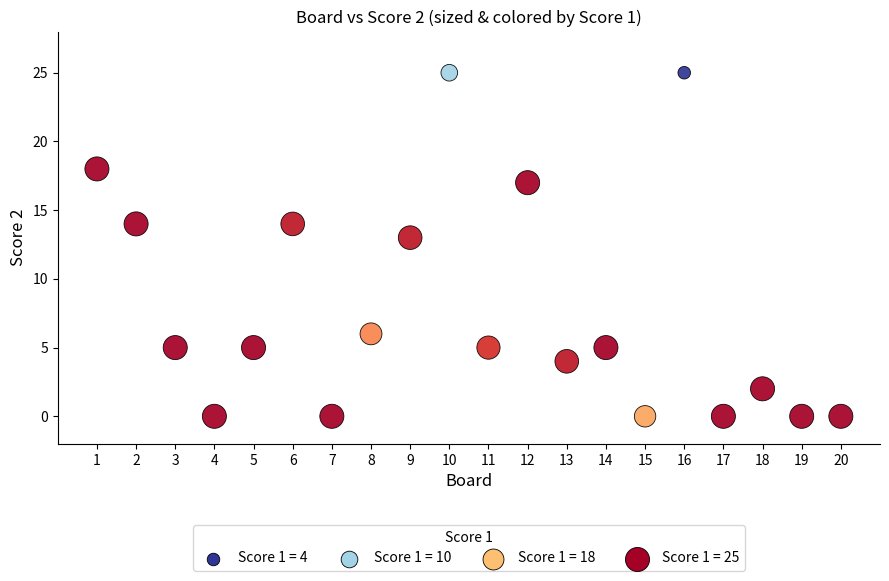

What is the range of Y values (max minus min)?

25